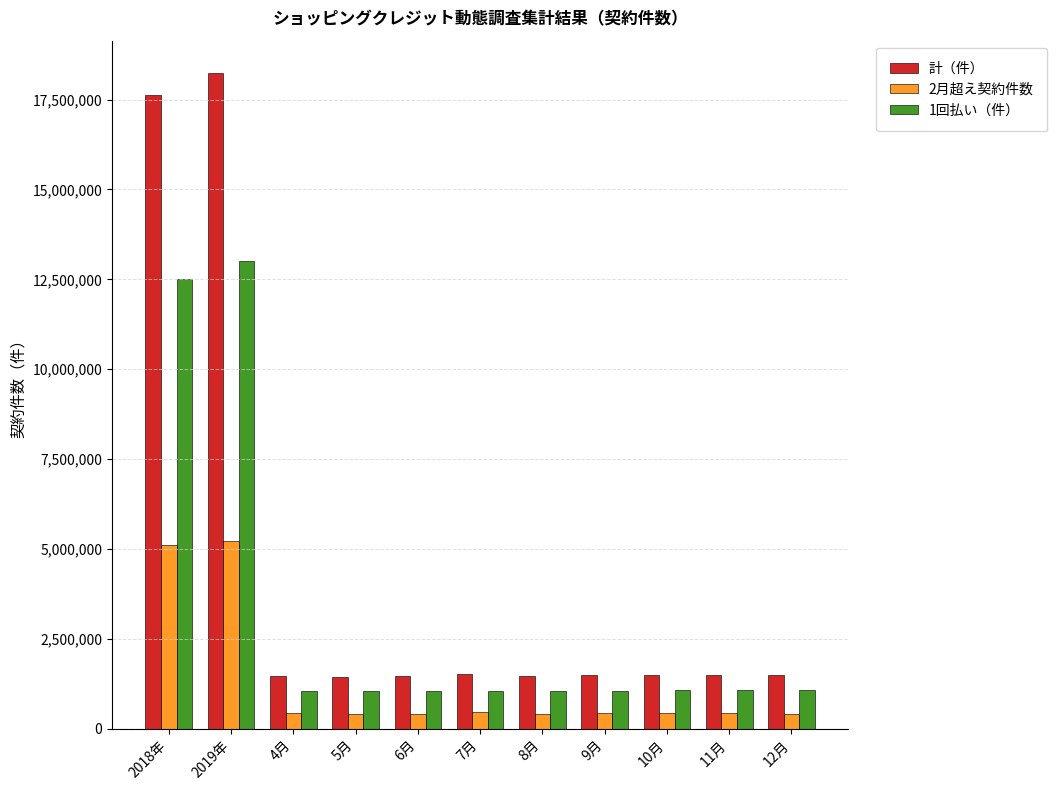

Does the chart contain stacked bars?

No